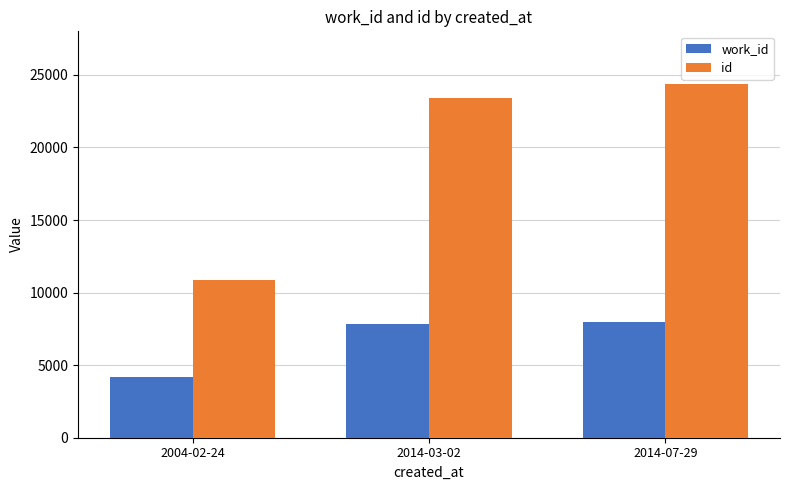

Which category has the lowest value across all series?

2004-02-24